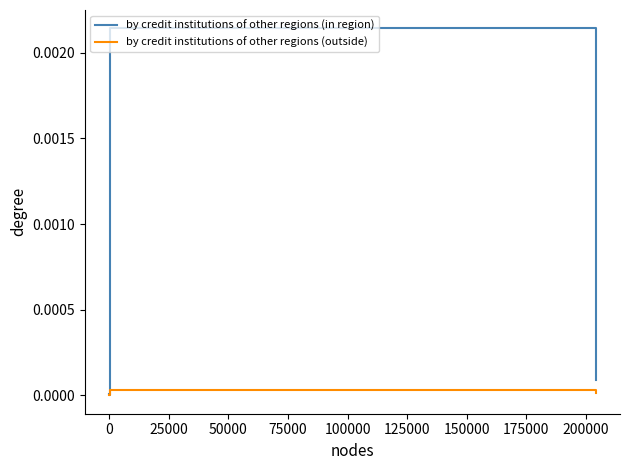

How many interior local peaks does the by credit institutions of other regions (in region) series have?

1